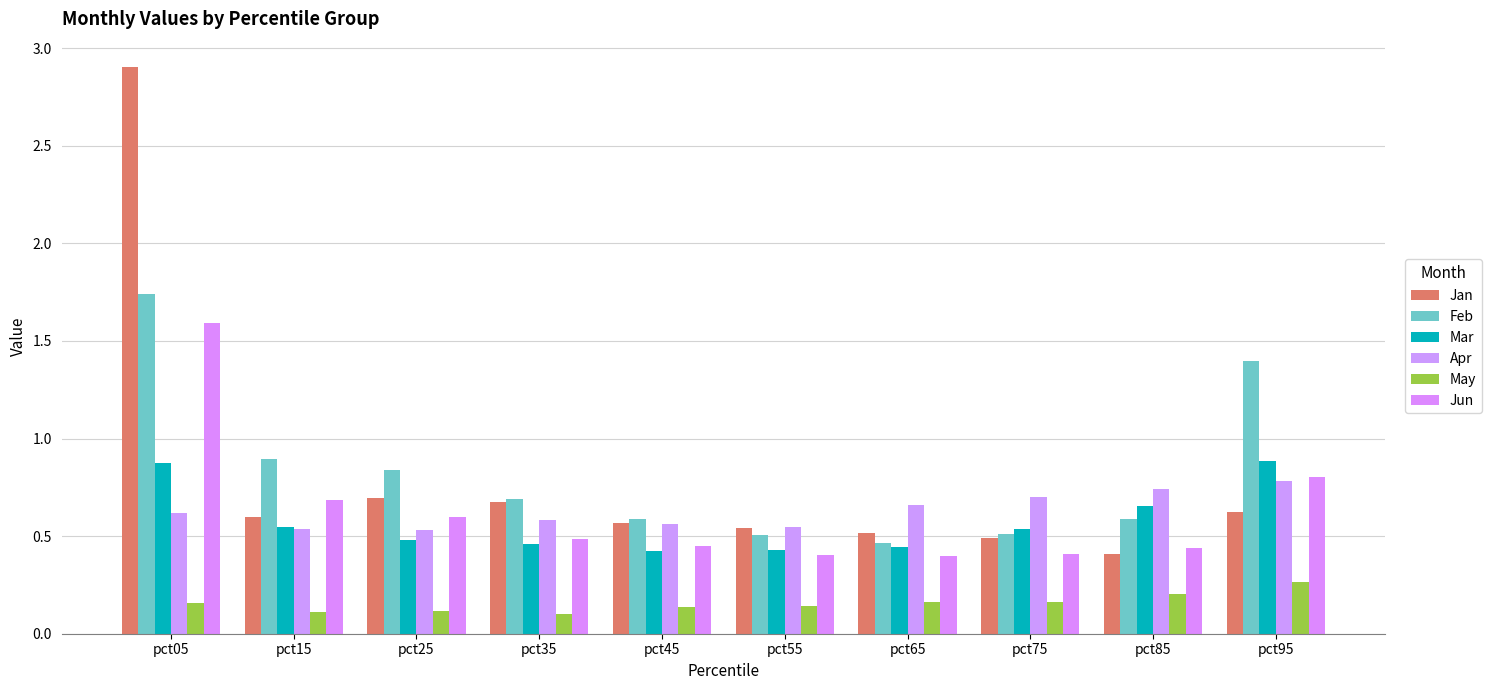

What is the difference between the highest and lowest values at pct75?

0.5